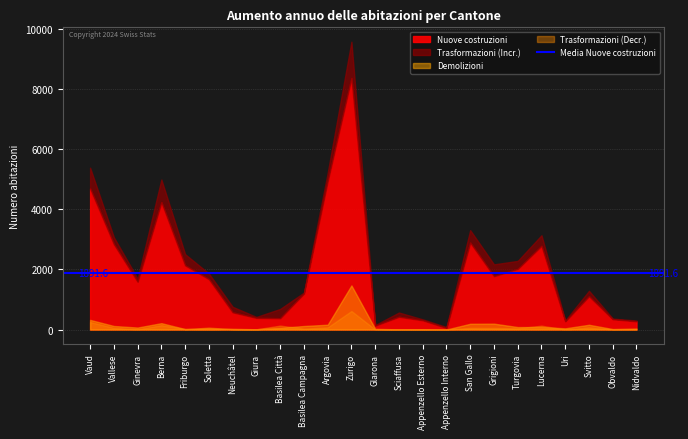

The Trasformazioni (Decr.) series shows 5 at Nidvaldo. True or false?

False